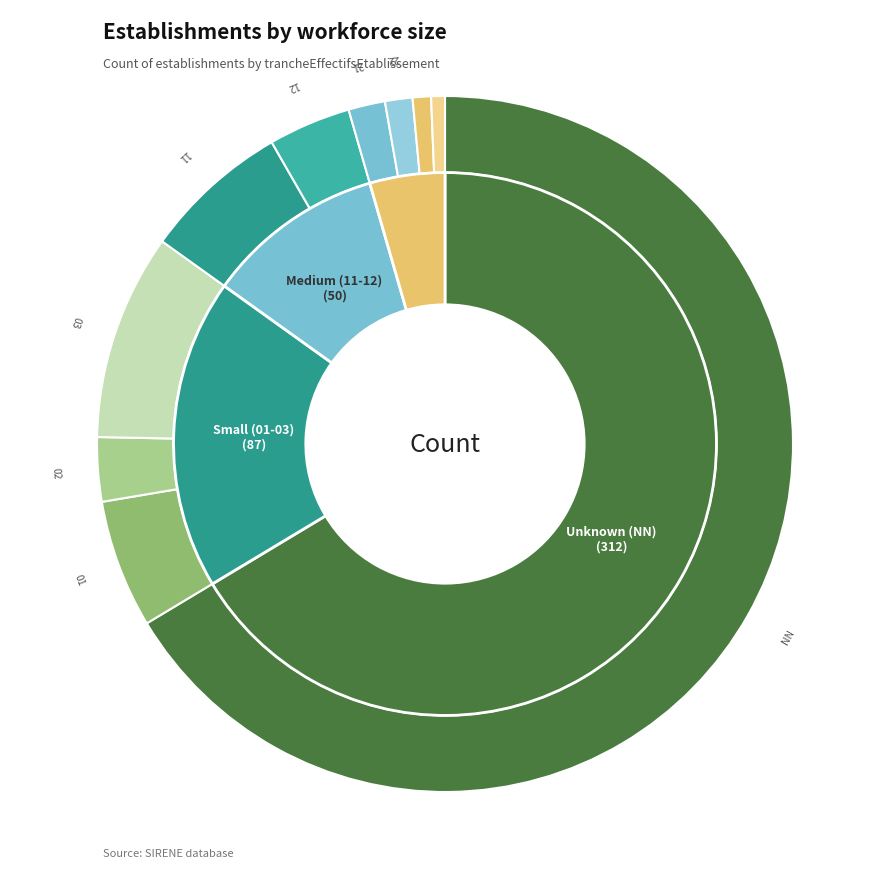

True or false: 21 accounts for 2% of the total.

True